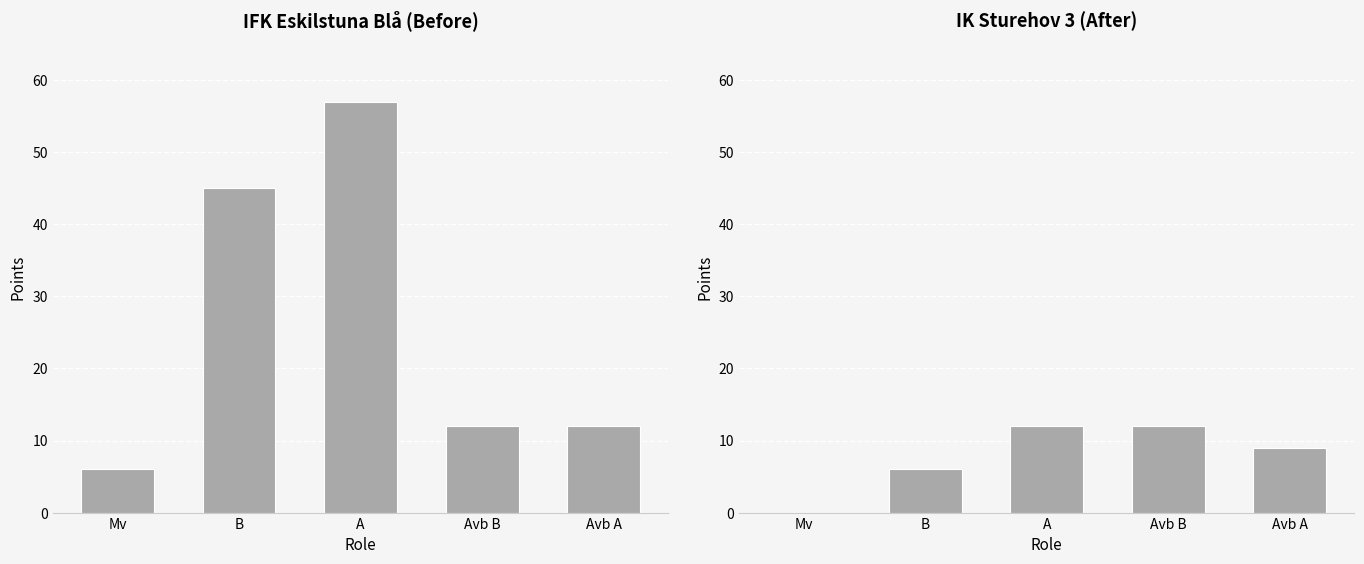

What is the value of the 5th bar from the left?

9